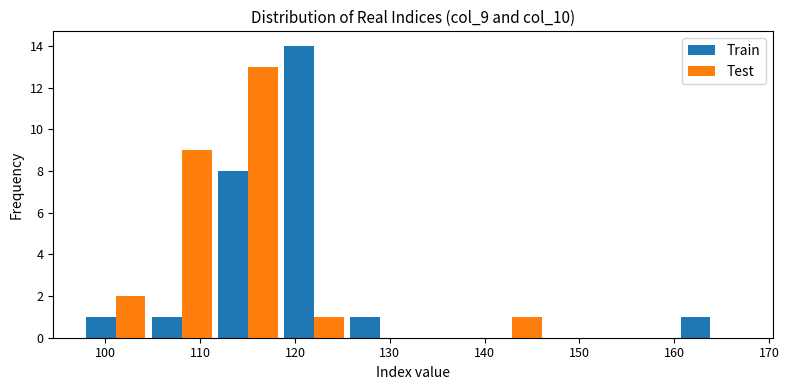

Reading left to right, transcribe this chart: for each range on the x-axis, give the height of each series' bar. Neither the bar edges nor the heights are printed on the chart, so give them approximately, as read against the axes.

98 to 105: Train=1	Test=2
105 to 112: Train=1	Test=9
112 to 119: Train=8	Test=13
119 to 125: Train=14	Test=1
125 to 132: Train=1	Test=0
132 to 139: Train=0	Test=0
139 to 146: Train=0	Test=1
146 to 153: Train=0	Test=0
153 to 160: Train=0	Test=0
160 to 167: Train=1	Test=0